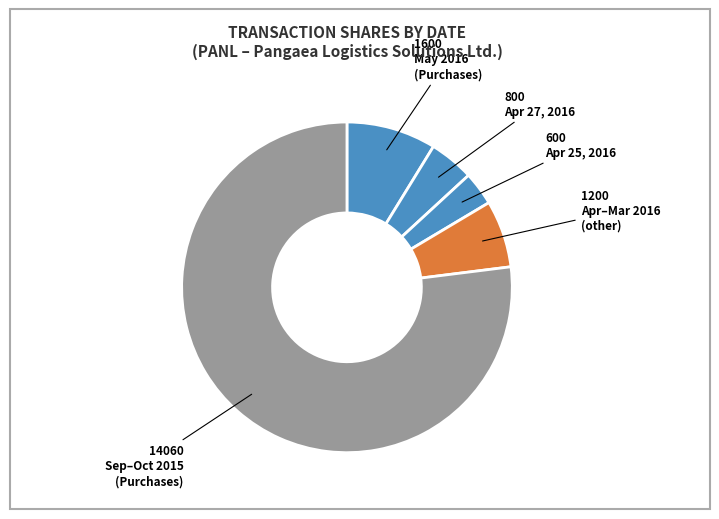

Count the number of slices in the pie.

5